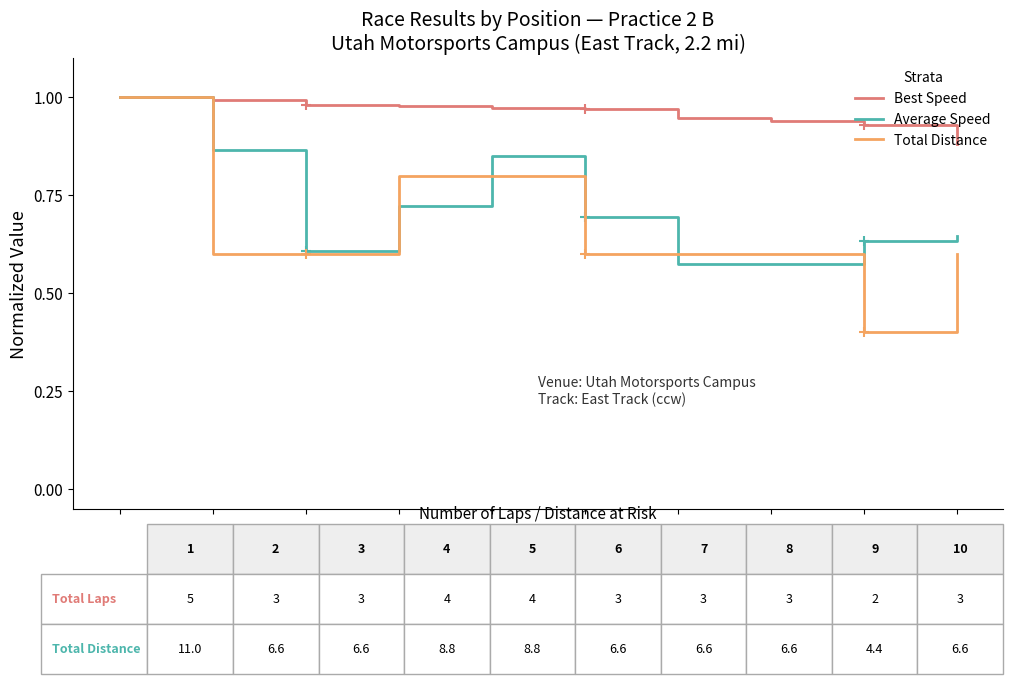

Which series has the largest range (max minus min)?

Total Distance